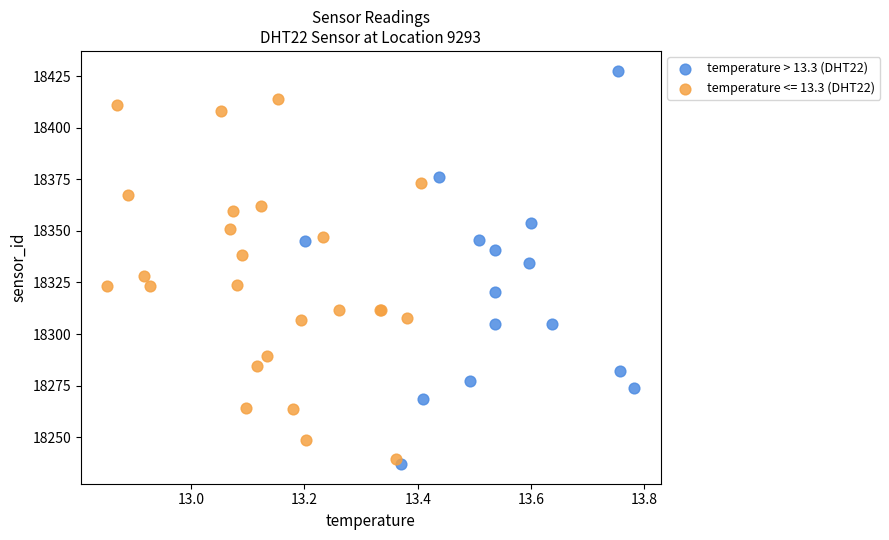

Which series reaches the maximum Y coordinate?

temperature > 13.3 (DHT22)